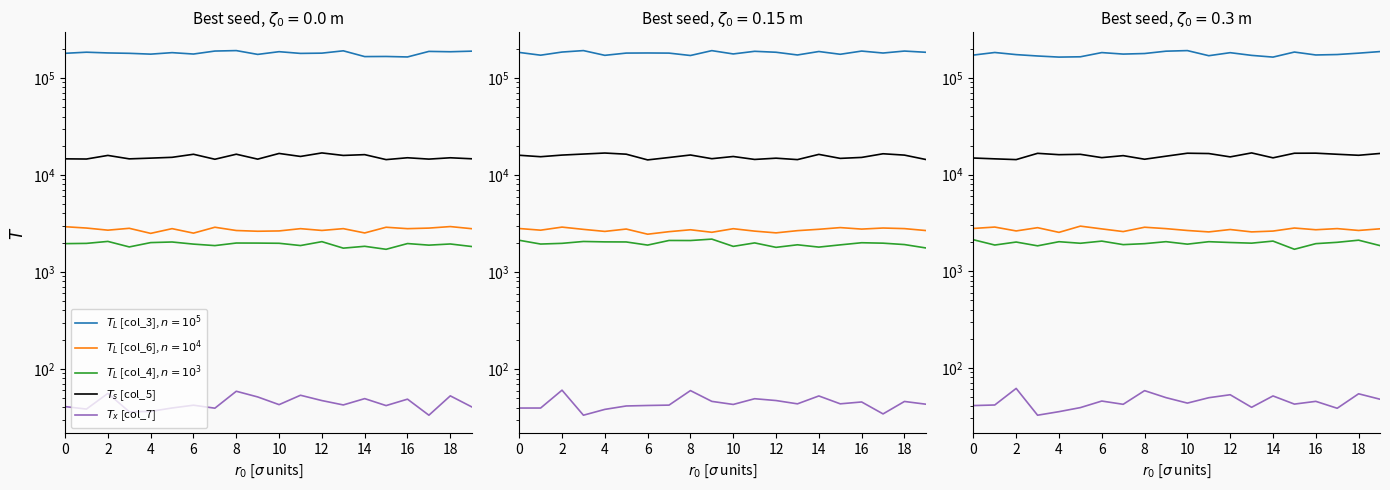

Which series has the largest range (max minus min)?

$T_L$ [col_3], $n=10^5$